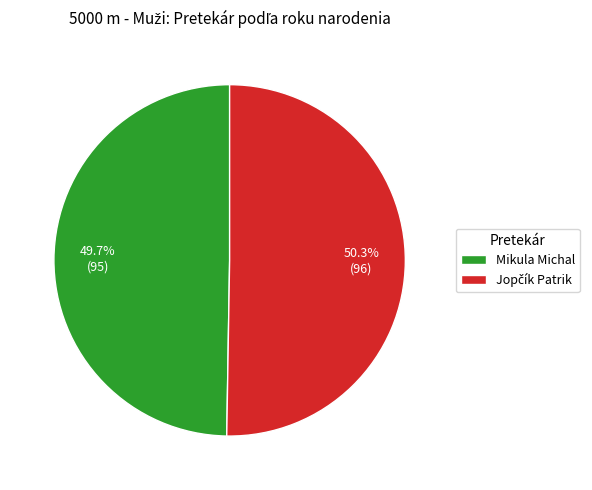

Is there a majority slice in this chart?

Yes